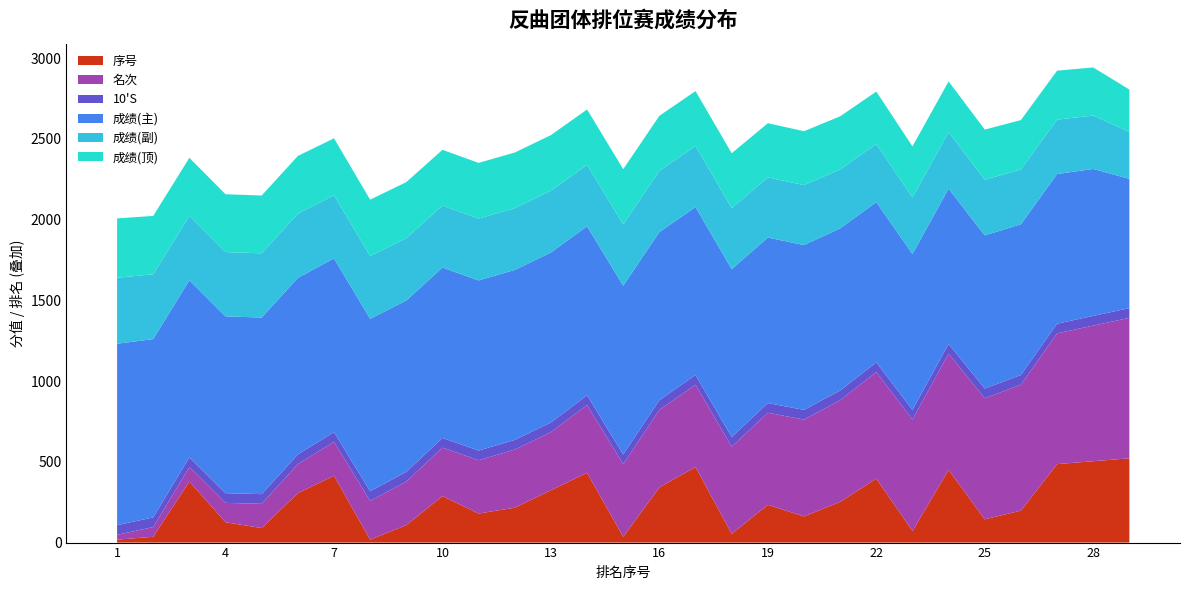

What is the maximum value for 序号?

522.0